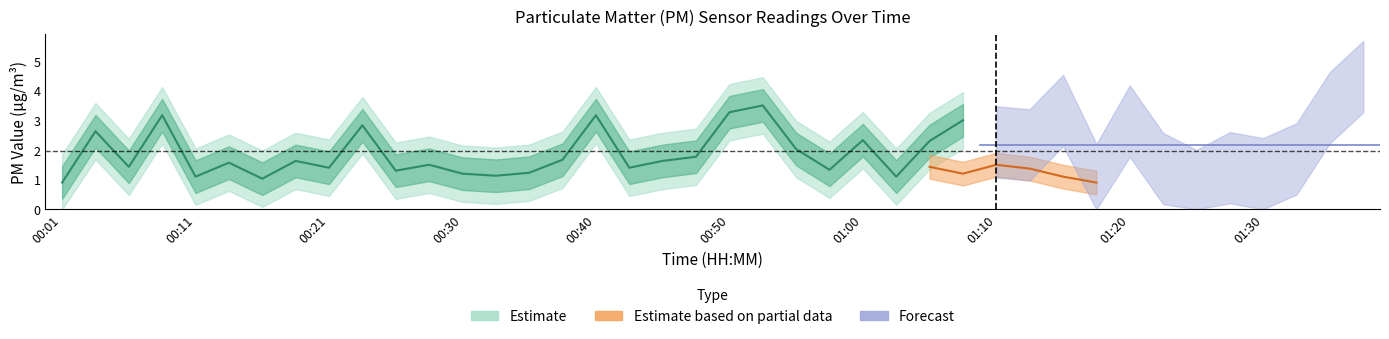

Reading right to left, list all the values displayed in this chart.

P1: 4.5	3.4	1.7	1.2	1.4	0.8	1.4	3.0	1.0	3.3	2.2	2.3	3.0	2.3	1.1	2.3	1.3	2.0	3.5	3.3	1.8	1.6	1.4	3.2	1.7	1.2	1.1	1.2	1.5	1.3	2.8	1.4	1.6	1.0	1.6	1.1	3.2	1.4	2.6	0.9
P2: 2.6	1.5	1.6	1.1	1.3	0.8	1.1	1.0	0.9	1.1	1.4	1.5	1.2	1.4	1.0	1.4	1.2	1.5	1.9	1.6	1.5	1.2	1.2	1.4	1.0	1.0	1.0	1.0	1.4	1.1	1.6	1.3	1.2	1.0	1.0	1.0	1.2	0.9	0.9	0.9